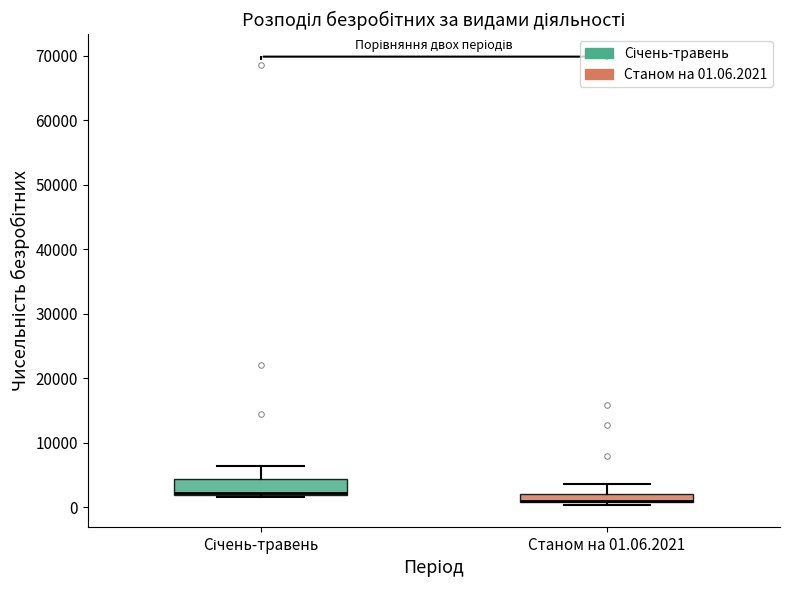

Where does the upper whisker of the box for Станом на 01.06.2021 end on the y-axis? The values are not printed on the chart, so give them approximately, as read against the axis.

4000